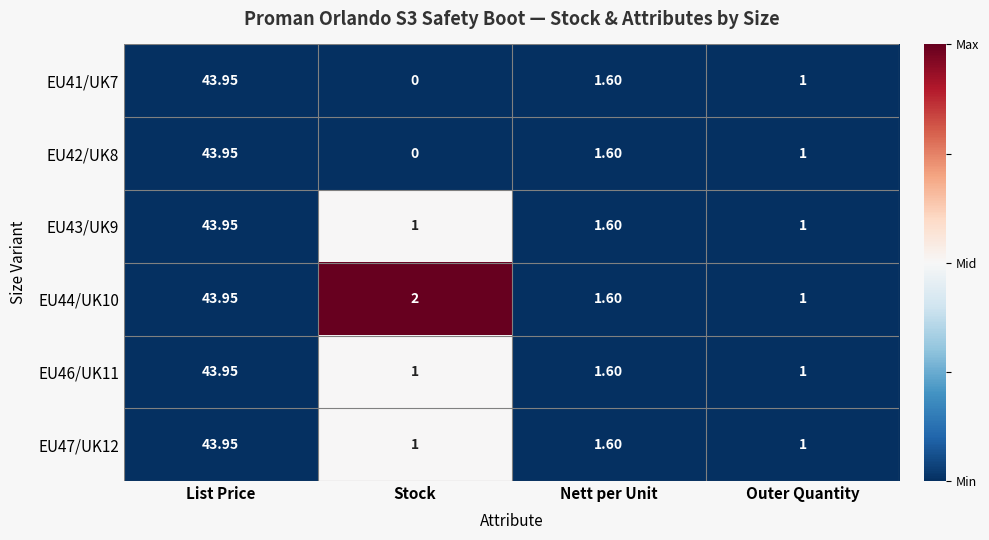

Is the value of EU43/UK9 at List Price greater than the value of EU42/UK8 at Outer Quantity?

Yes